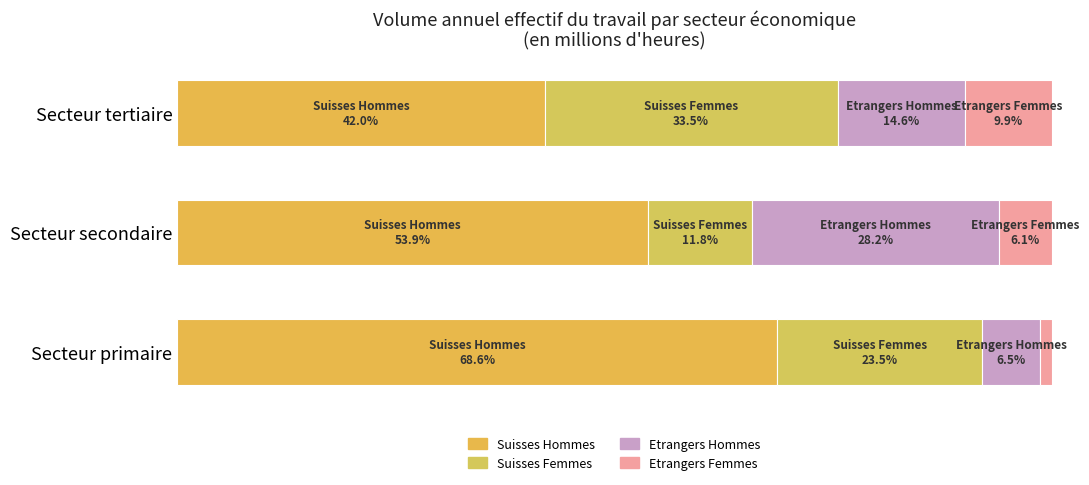

What is the sum of all Suisses Hommes values?

164.5